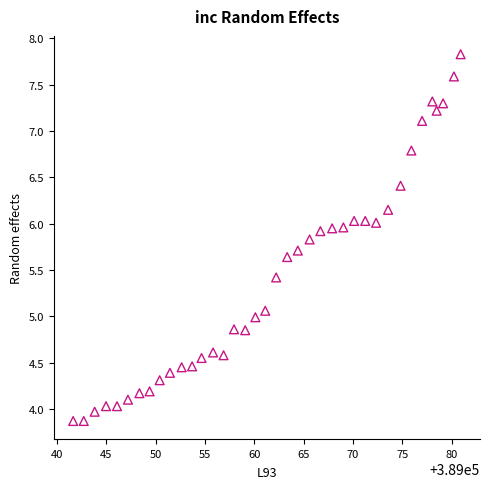

What is the range of Y values (max minus min)?

4.0